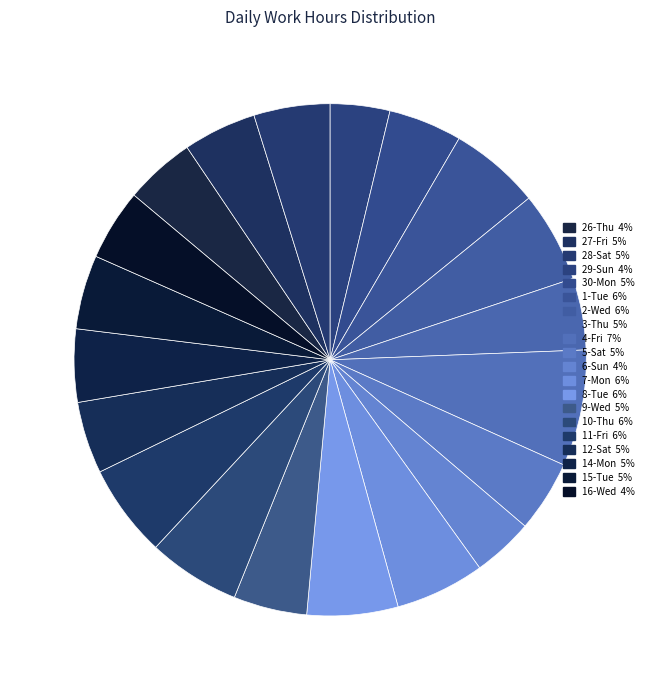

How many slices are in this pie chart?

20